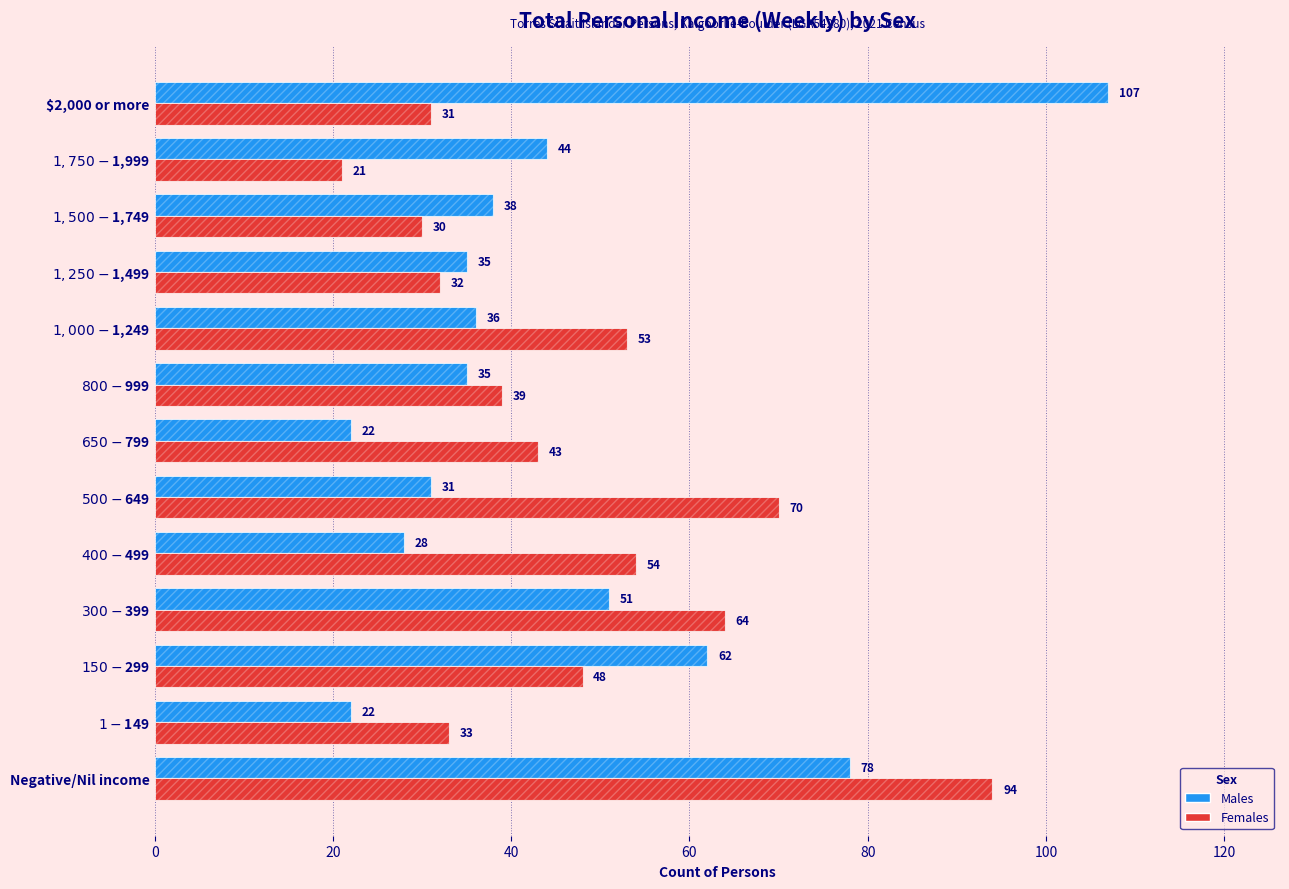

Which series has the largest range (max minus min)?

Males